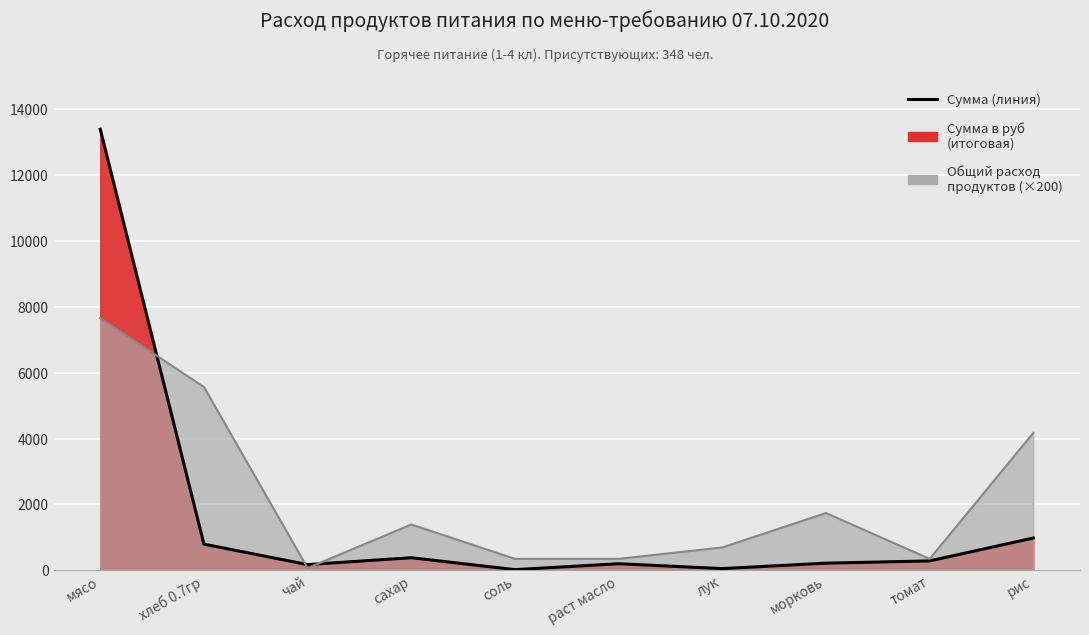

What is the minimum value shown in the chart?

20.9